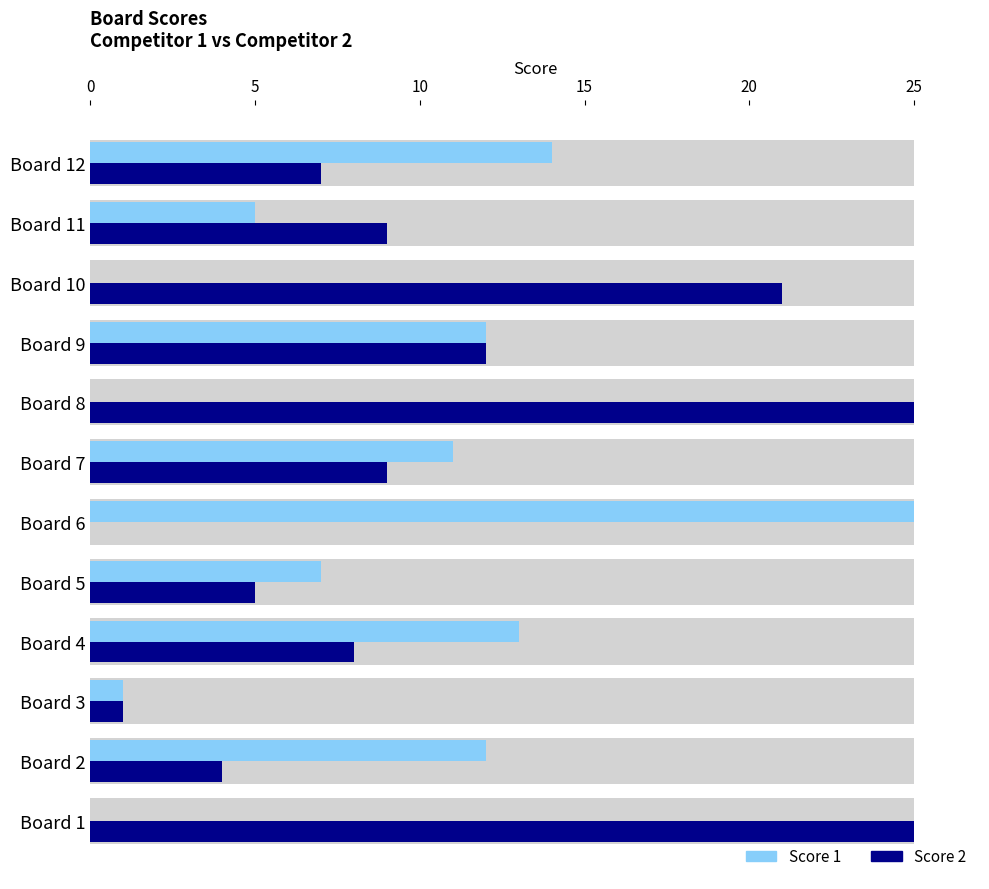

The Score 2 series shows 12 at Board 10. True or false?

False